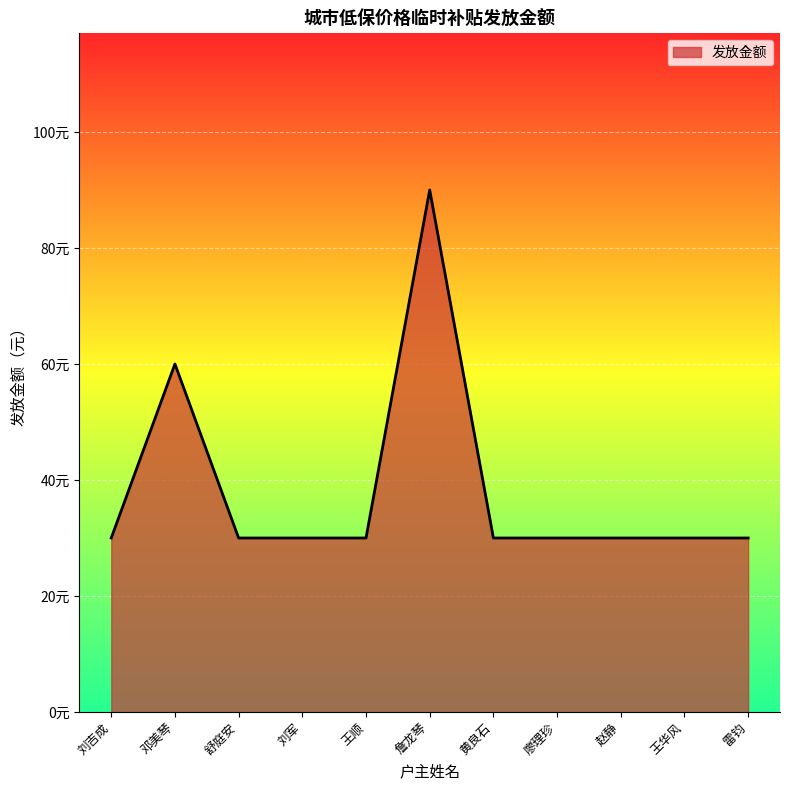

What is the value of the 4th point from the left?

30